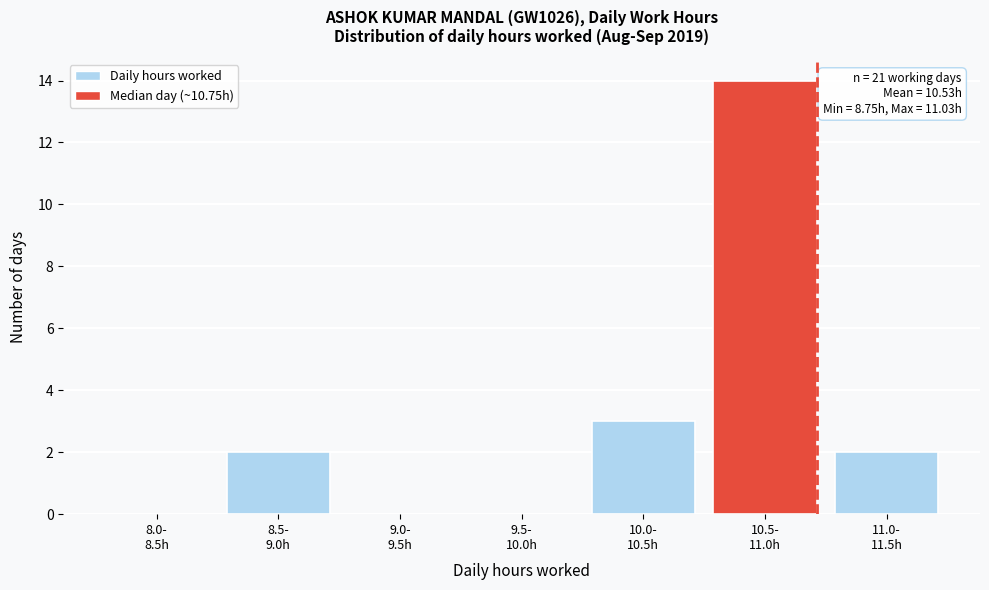

What is the sum of all values?

21